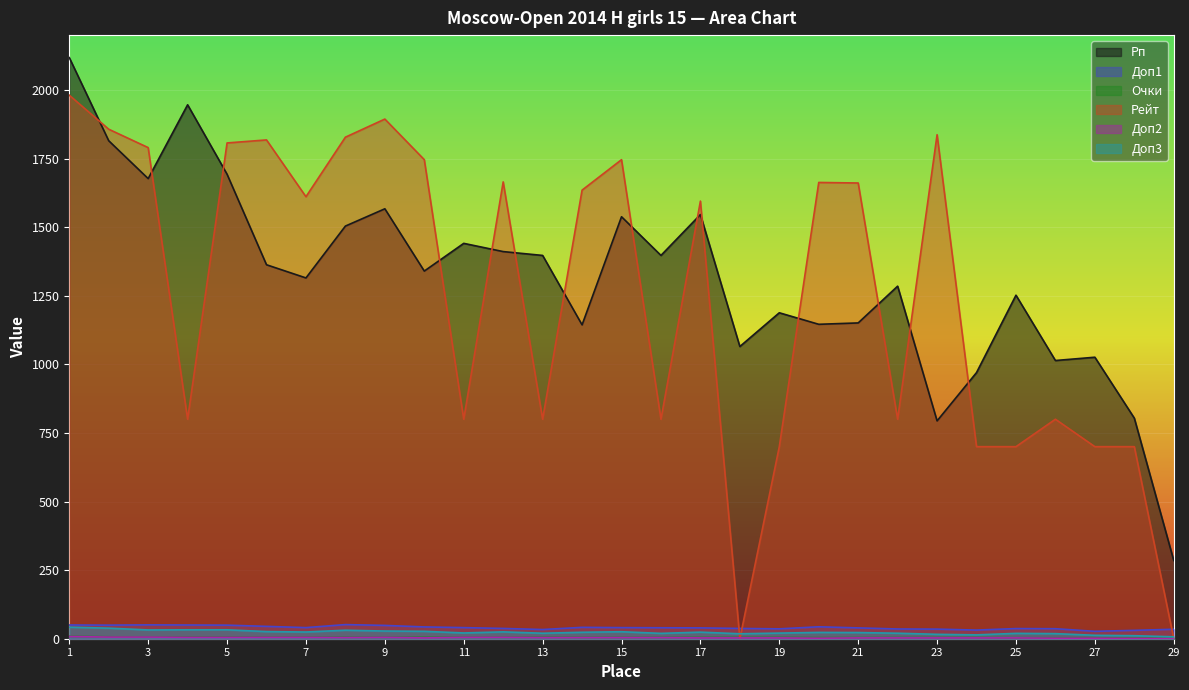

Which series has the largest total across all categories?

Рп